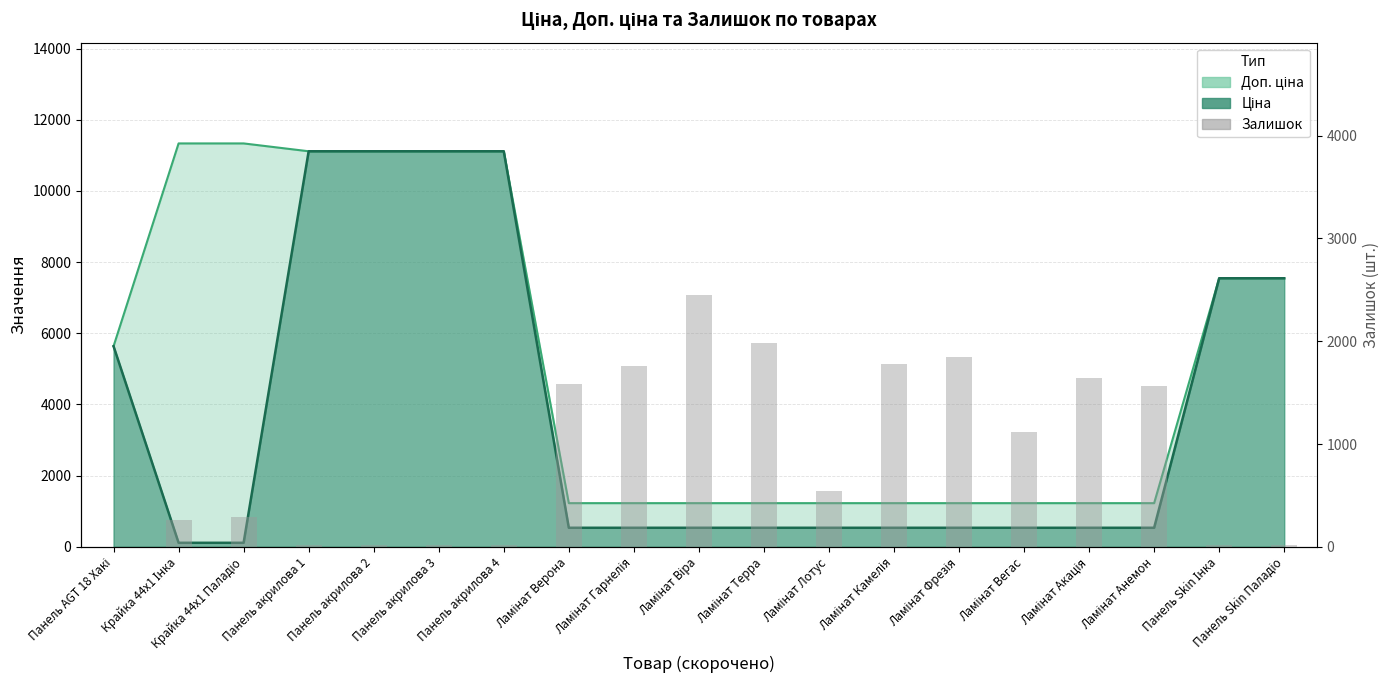

What position from the left is Ламінат Віра?

10